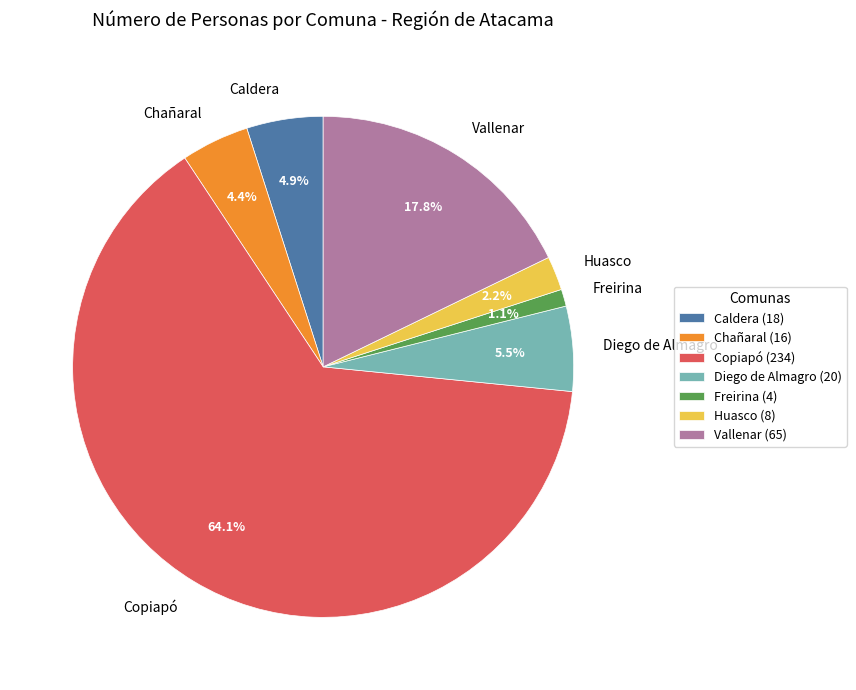

Which category accounts for the majority?

Copiapó